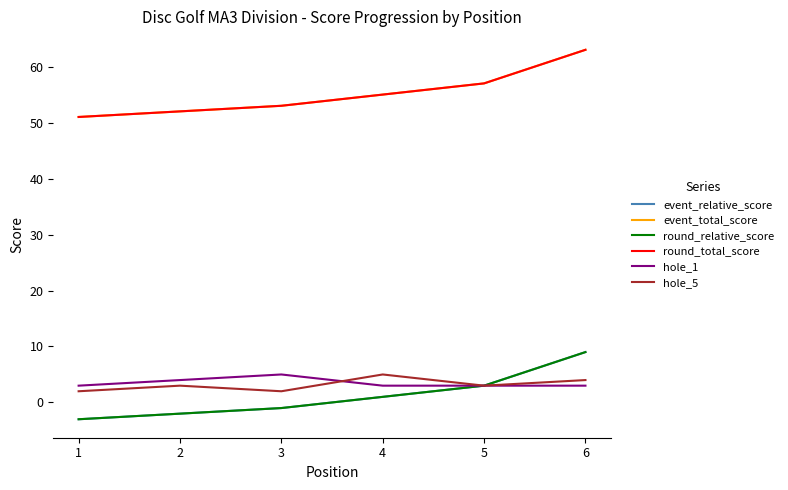

Does the chart display data point markers on the line(s)?

No